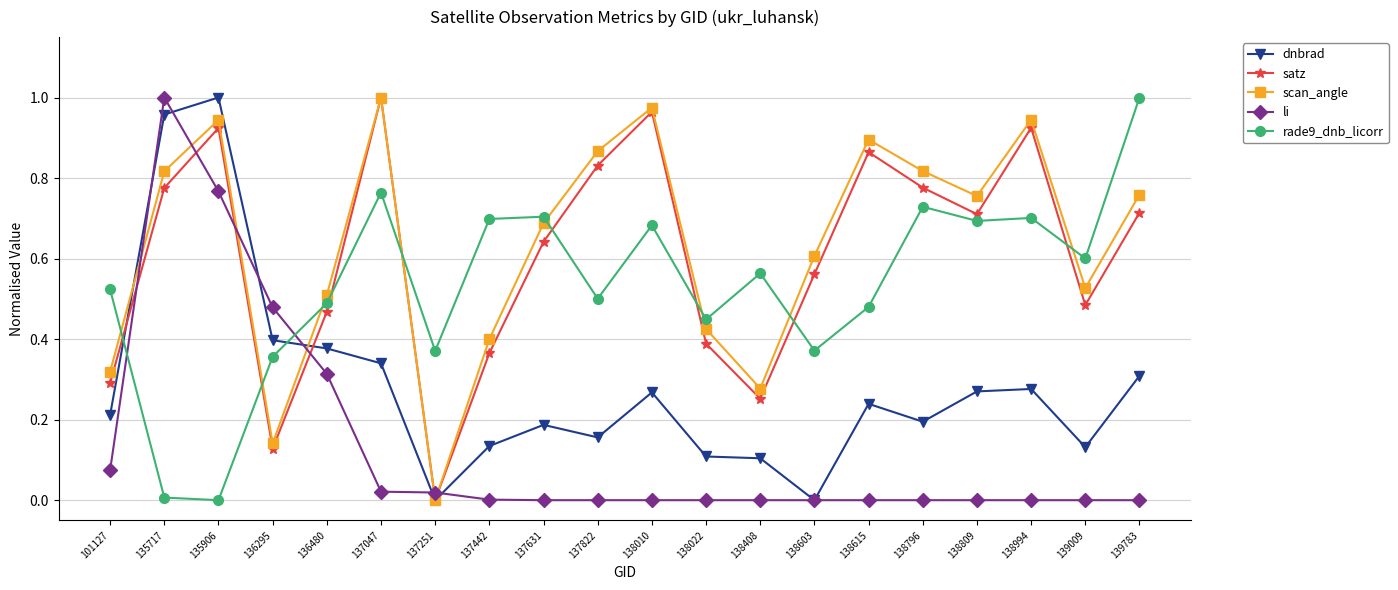

Count the number of data series in this chart.

5